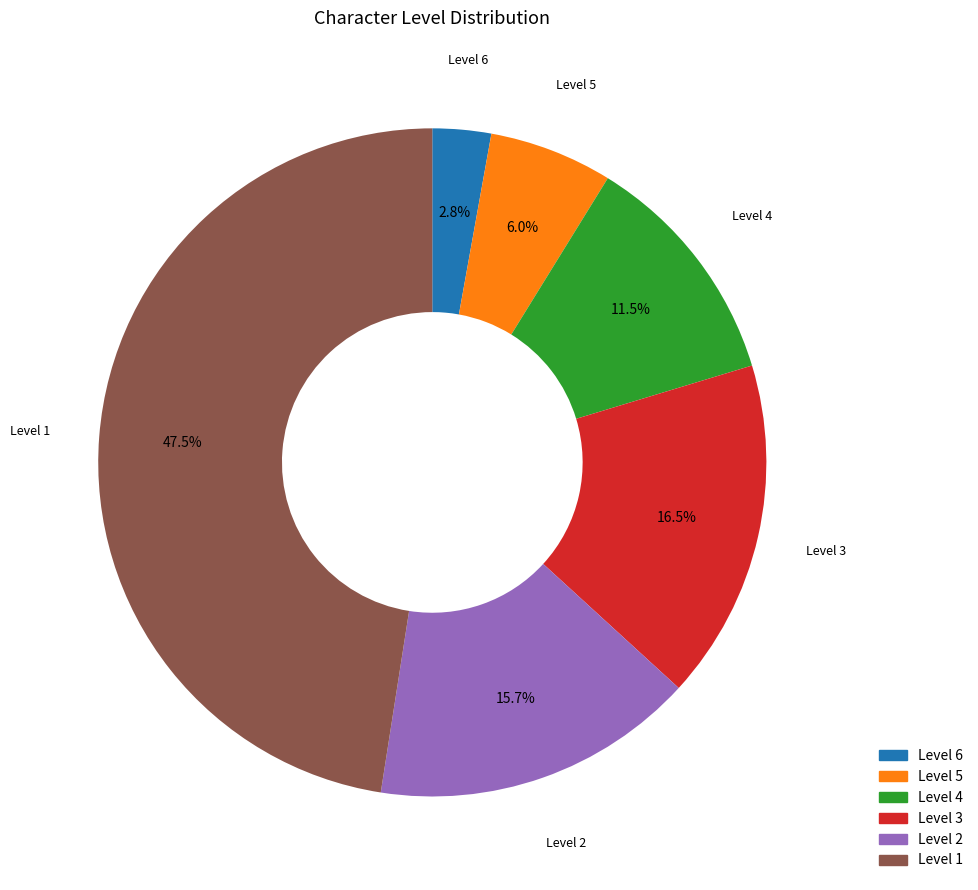

Is there a majority slice in this chart?

No